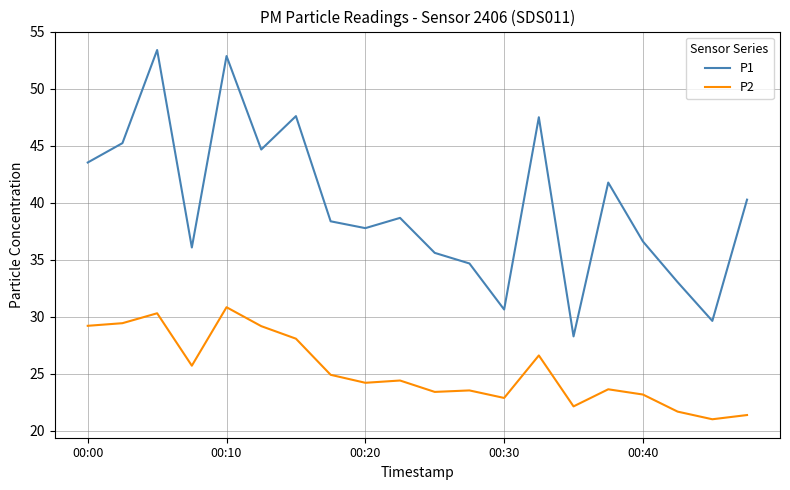

Which series has the widest spread of values?

P1